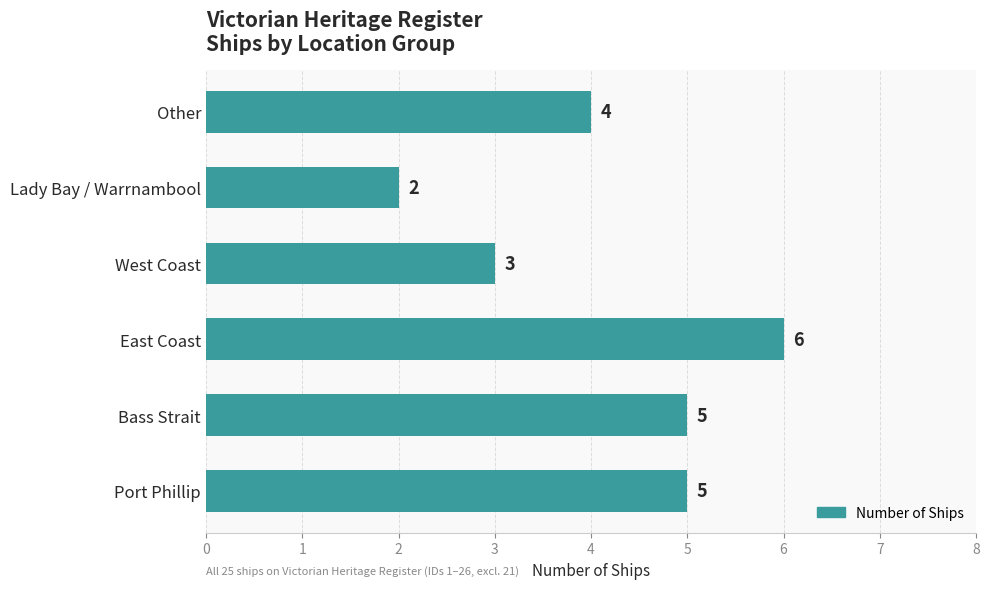

What is the sum of all values?

25